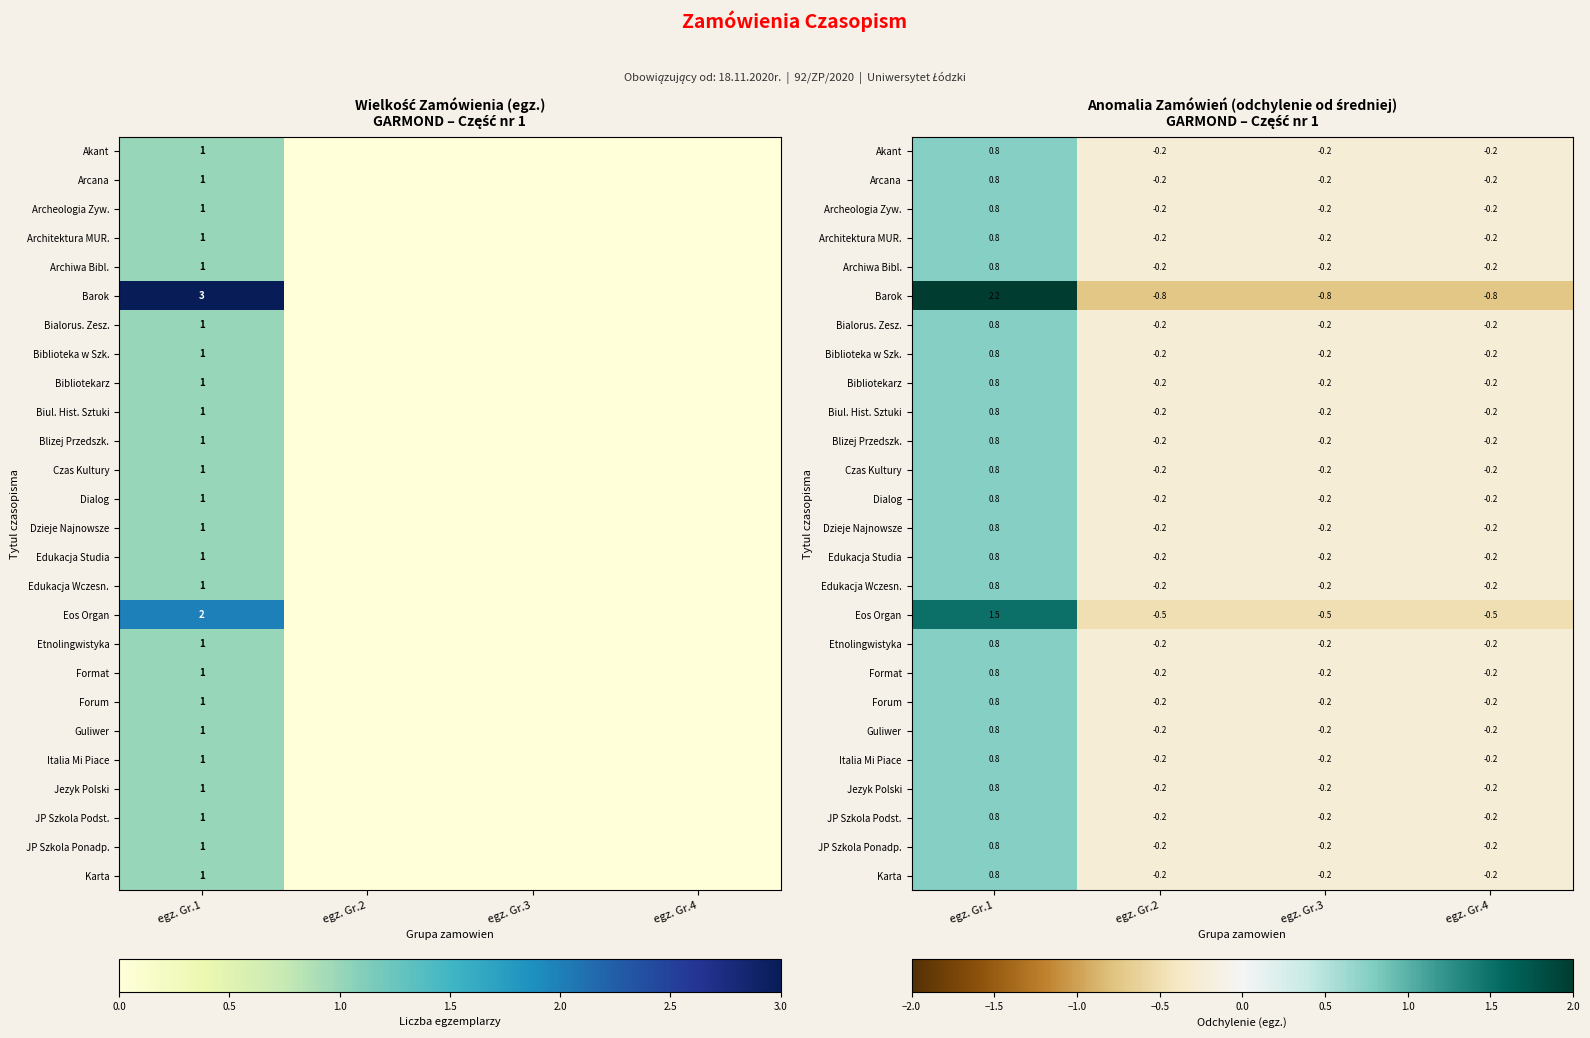

At how many categories does at least one series exceed 0?

1